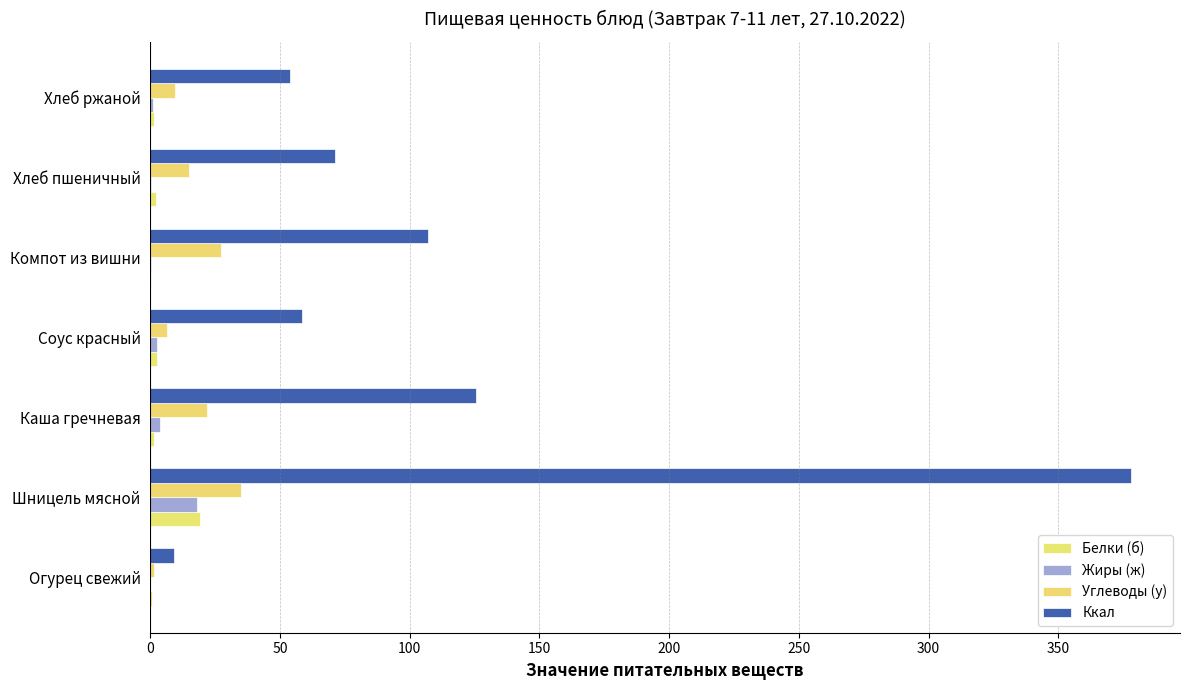

What is the difference between the maximum and minimum values in the Жиры (ж) series?

18.0